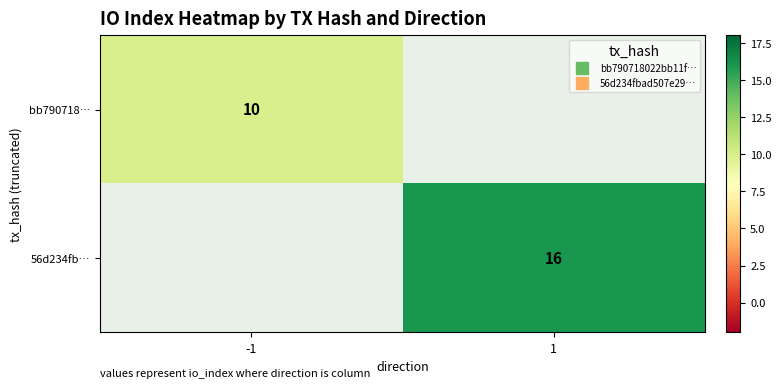

What is the greatest value displayed?

16.0